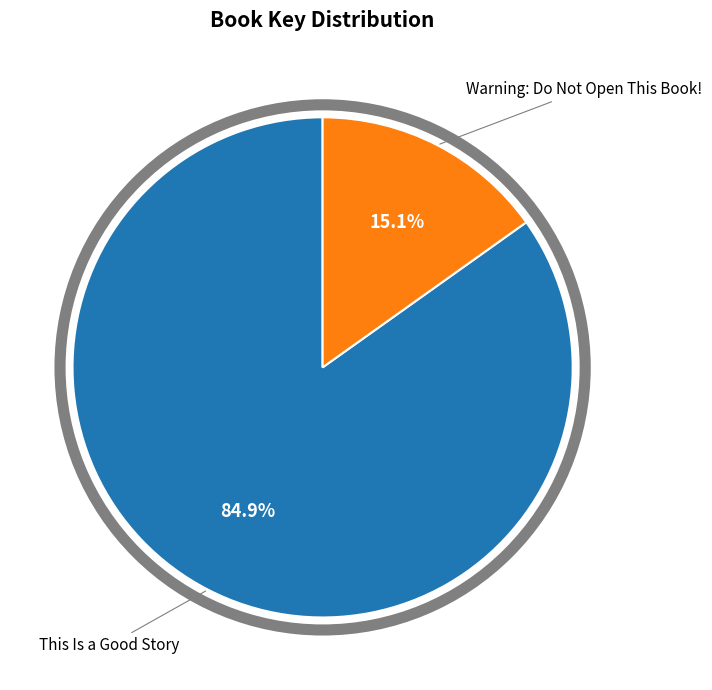

Does any single category account for the majority?

Yes